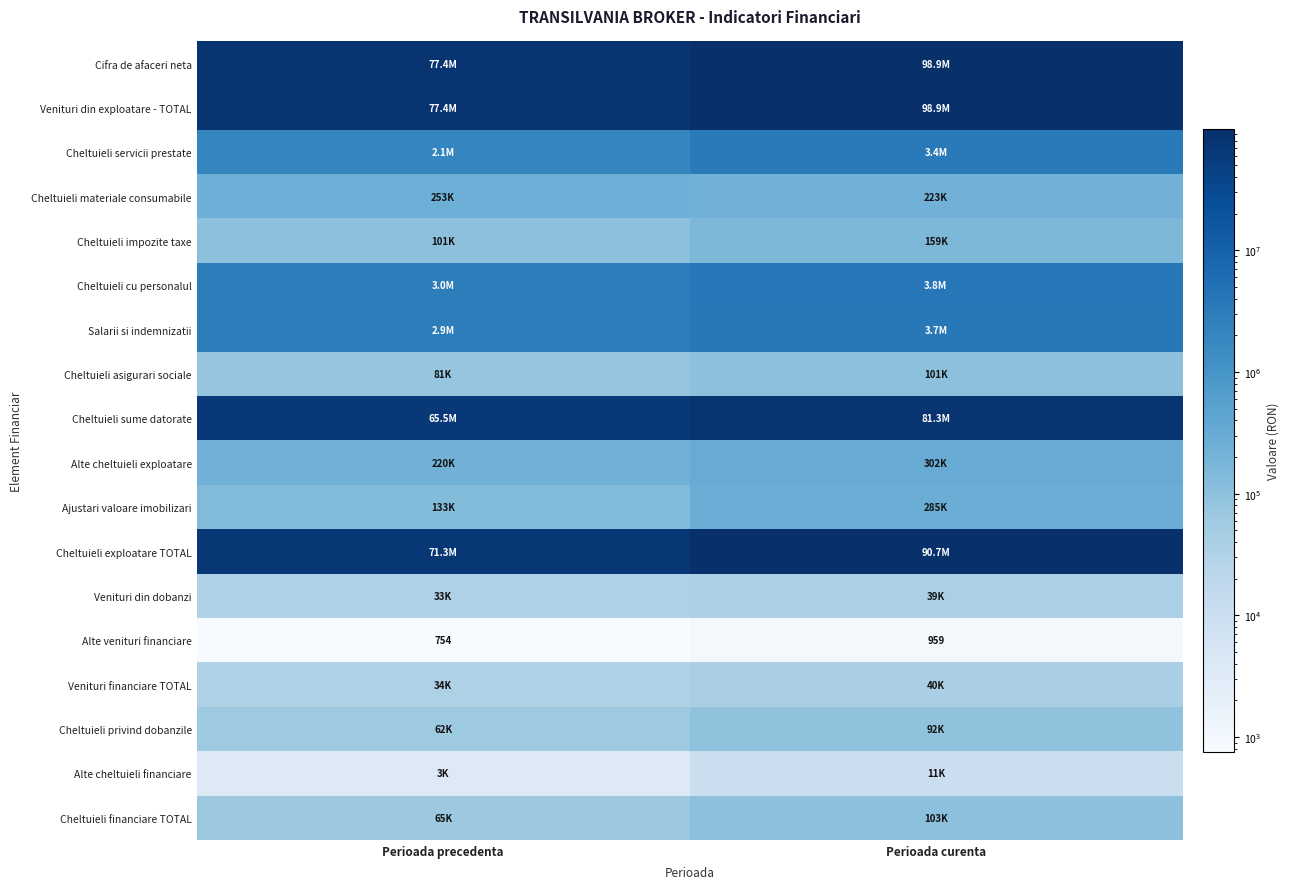

True or false: Alte venituri financiare has a value of 754 at Perioada precedenta.

True